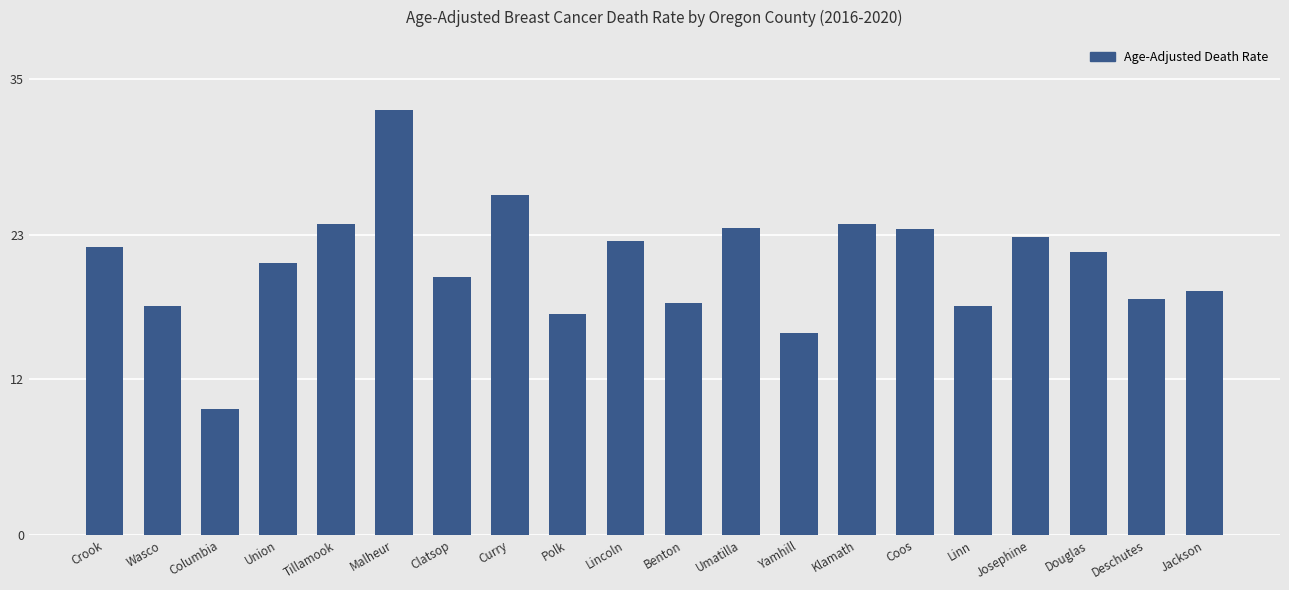

True or false: the data shows 13.5 at Klamath.

False